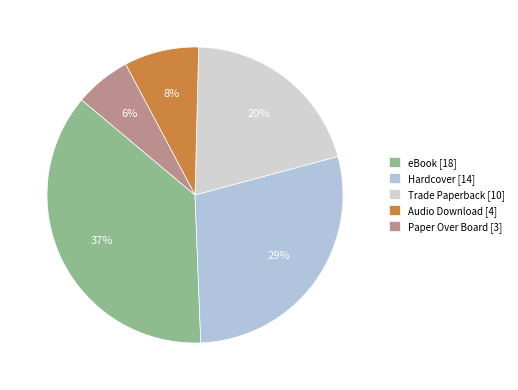

How many segments does this pie chart have?

5